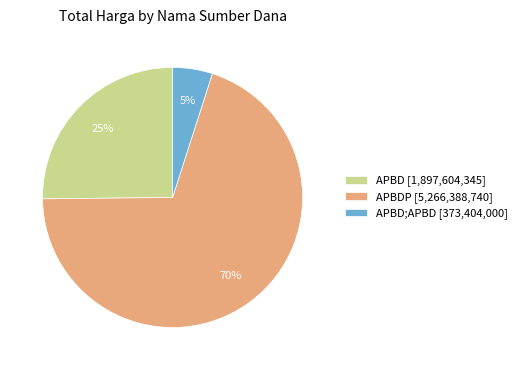

Which slice is the largest?

APBDP [5,266,388,740]